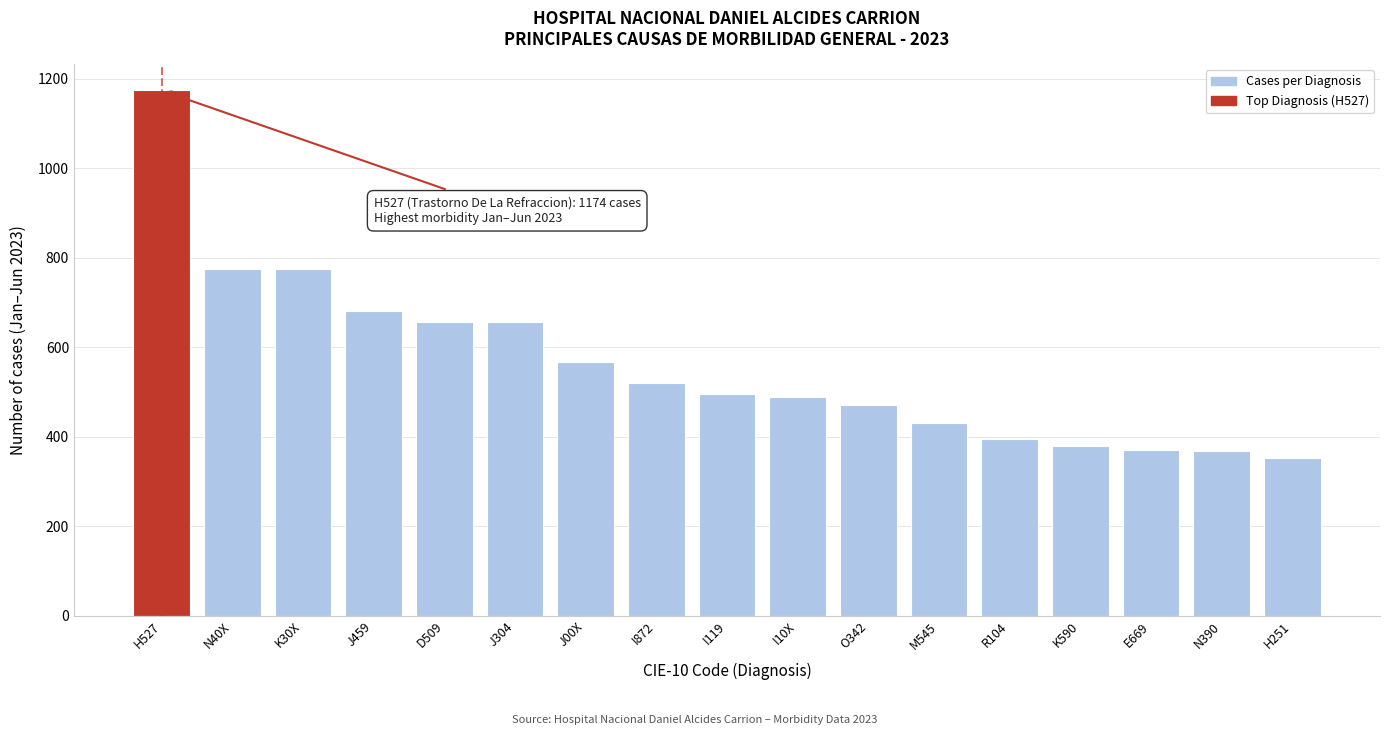

What is the value of the 16th bar from the left?

369